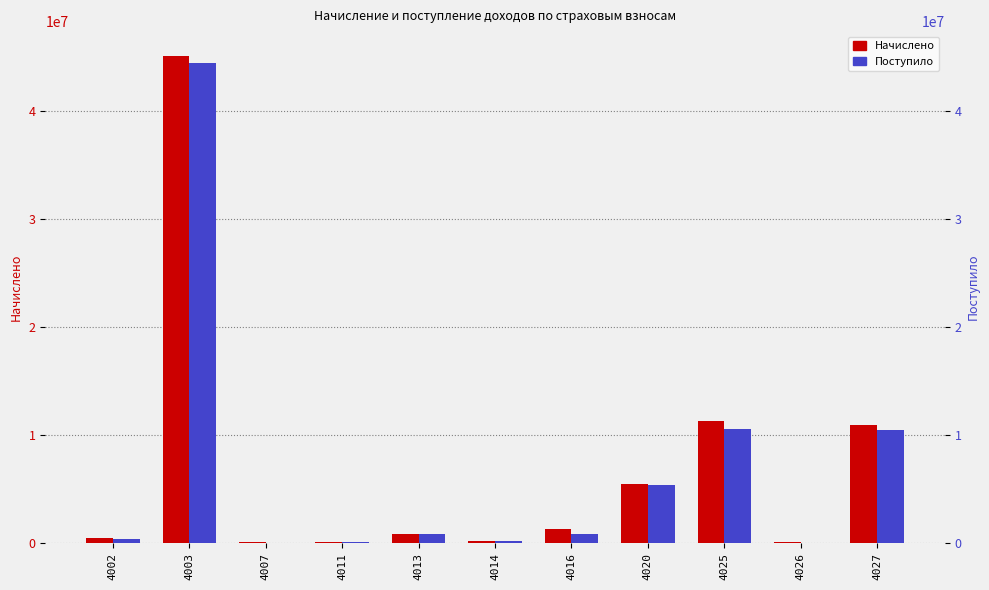

What is the average value of the Поступило series?

6666520